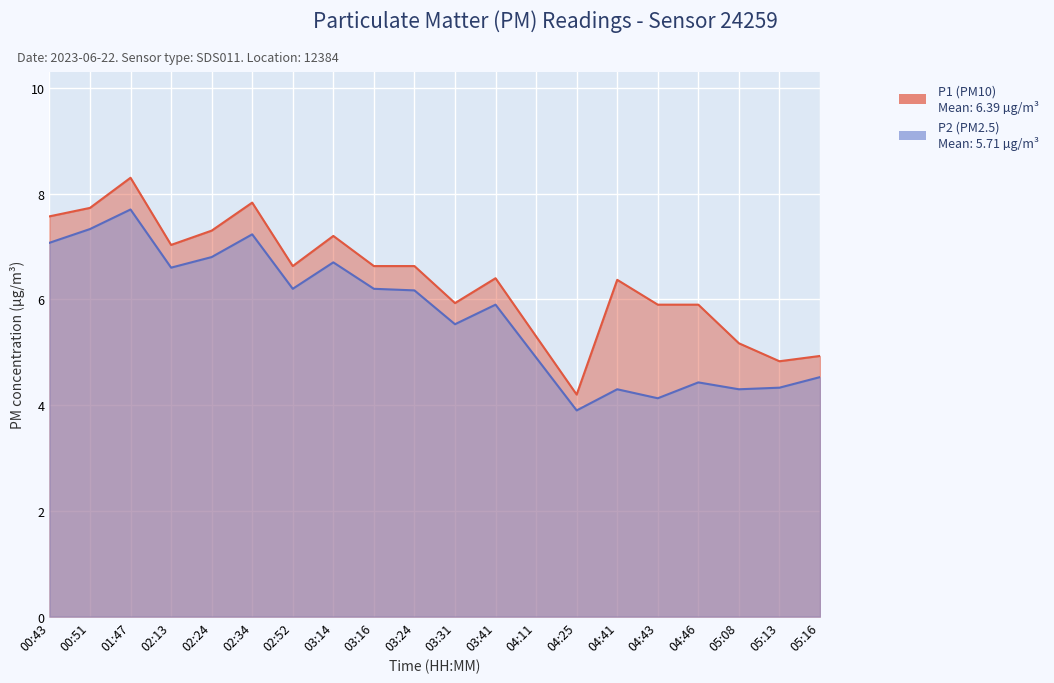

The P2 series shows 4.3 at 05:08. True or false?

True